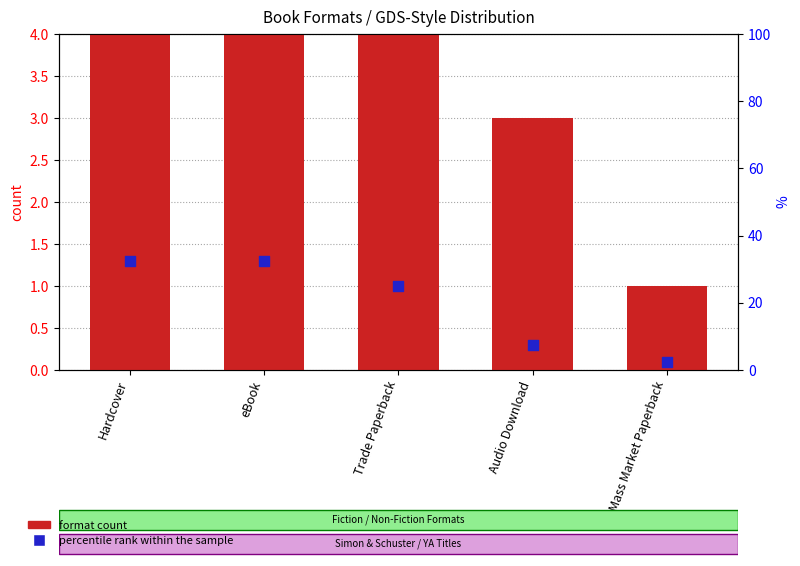

At which category is the sum across all series the highest?

Hardcover